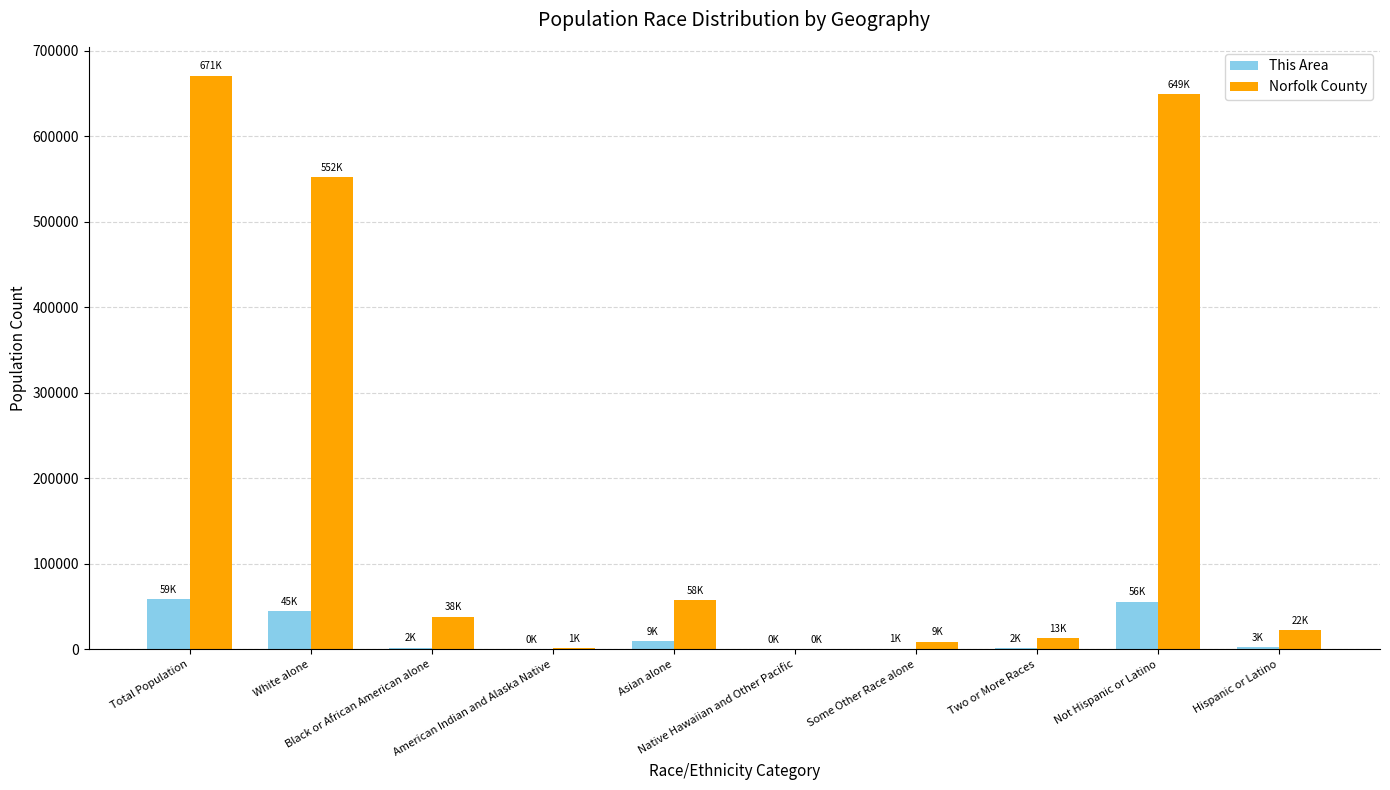

How many series are shown in this chart?

2